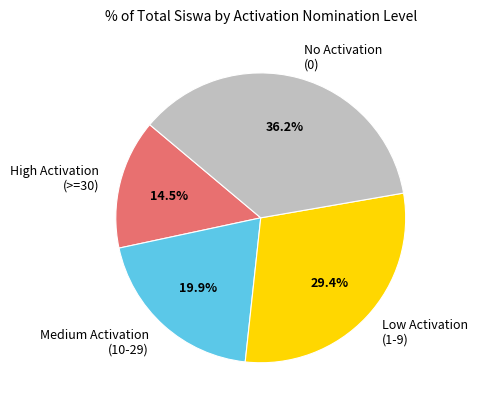

Which slice is the smallest?

High Activation (>=30)